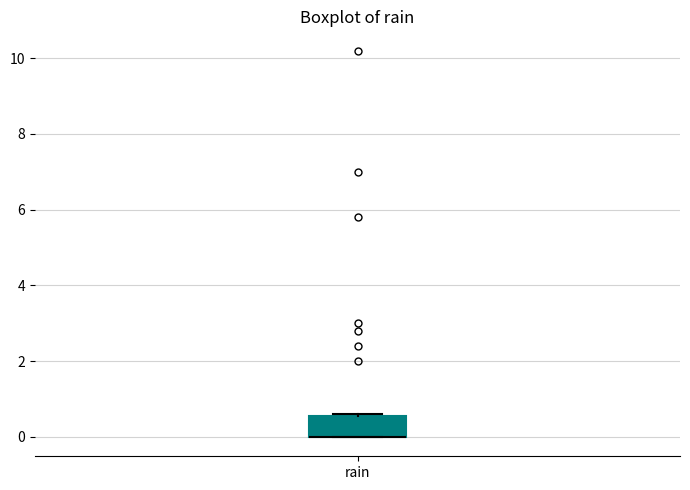

Transcribe this box plot: give where the median line is, the range the box spans, and where the two whiskers end, as read against the y-axis. The values are not printed on the chart, so give them approximately, as read against the axis.

median 0.0 (drawn on the box's lower edge), box 0.0 to 0.6, whiskers 0.0 to 0.6